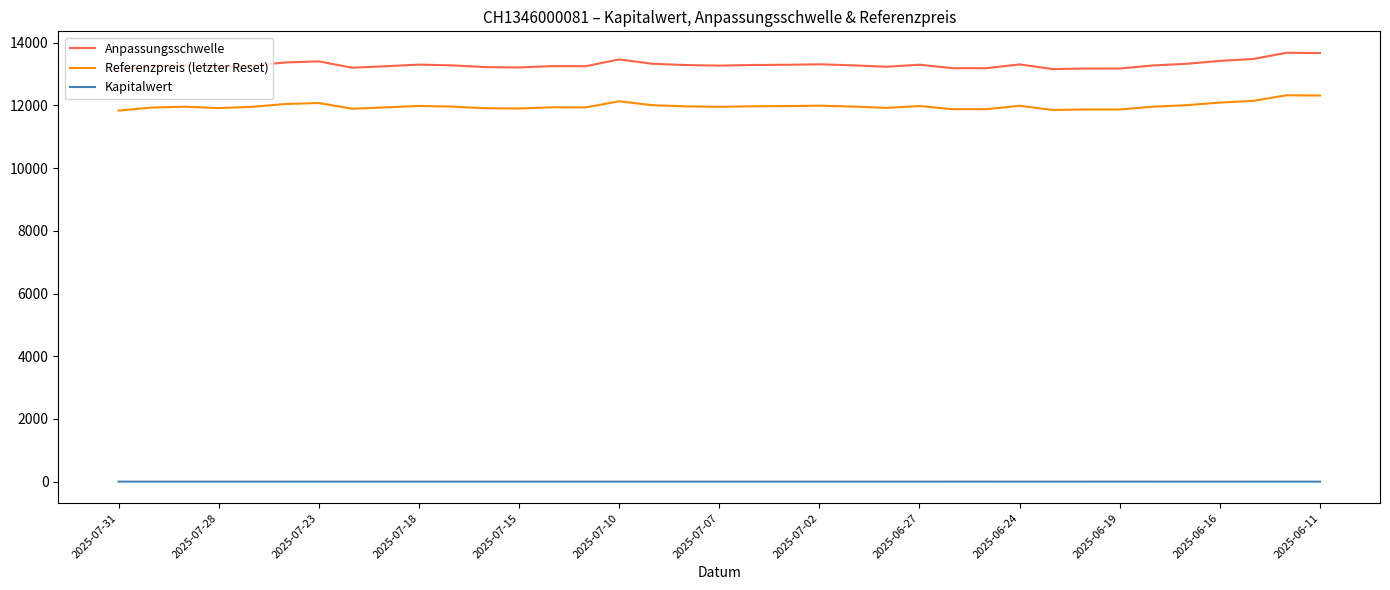

What is the maximum value shown in the chart?

13679.0